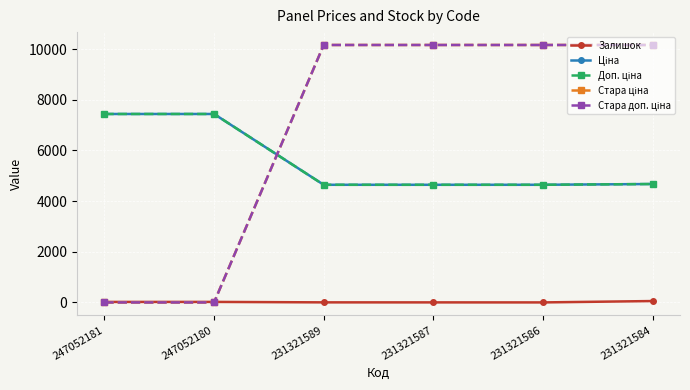

Is this an area chart (filled region under the line)?

No